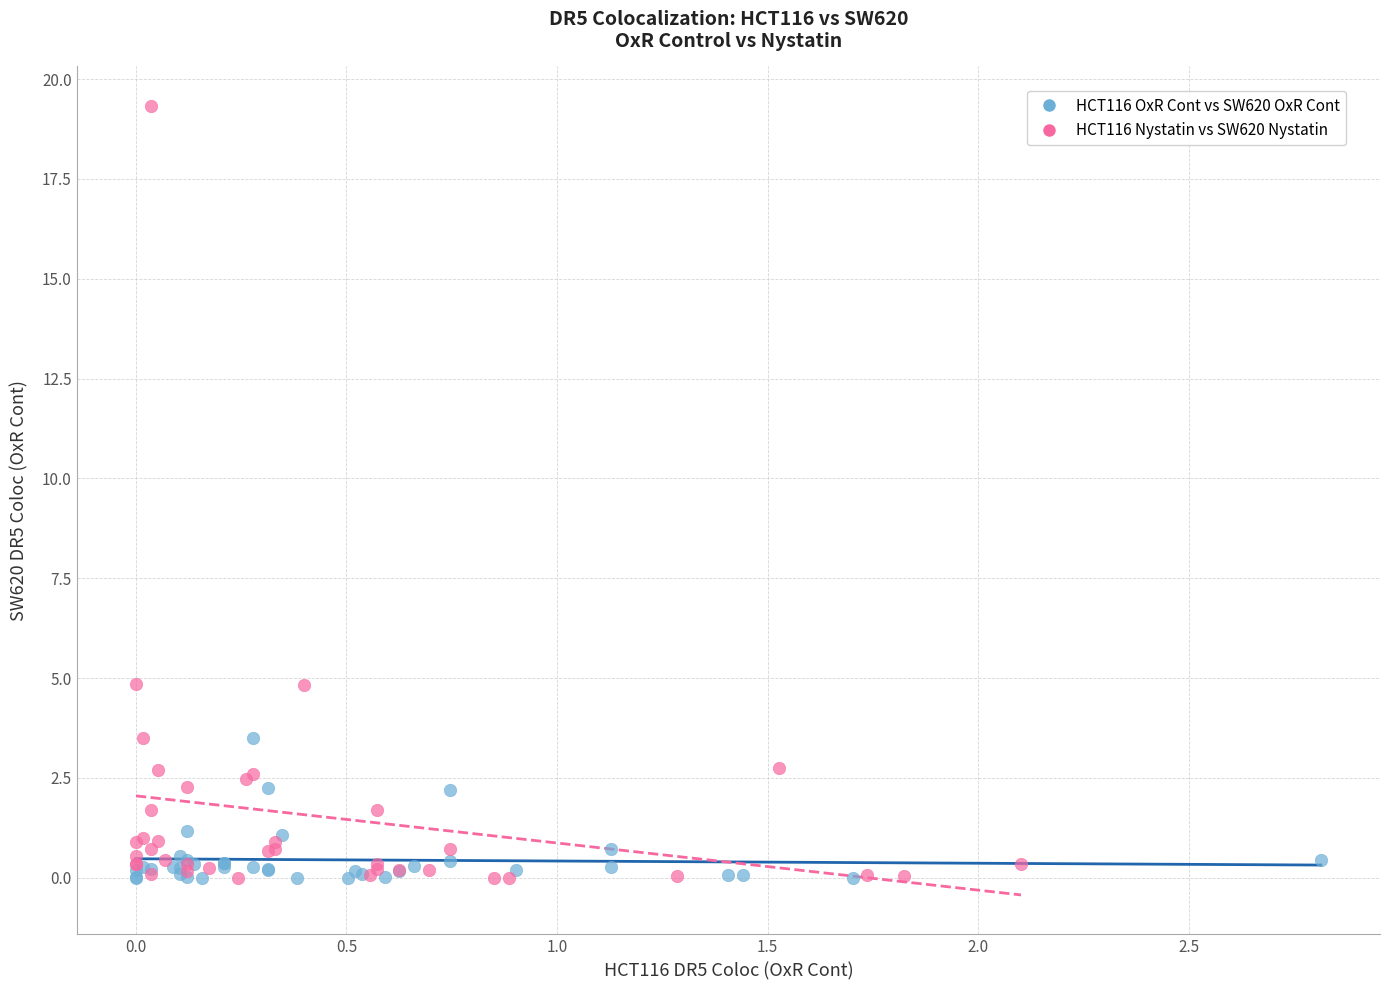

Which series contains the highest Y value?

HCT116 Nystatin vs SW620 Nystatin